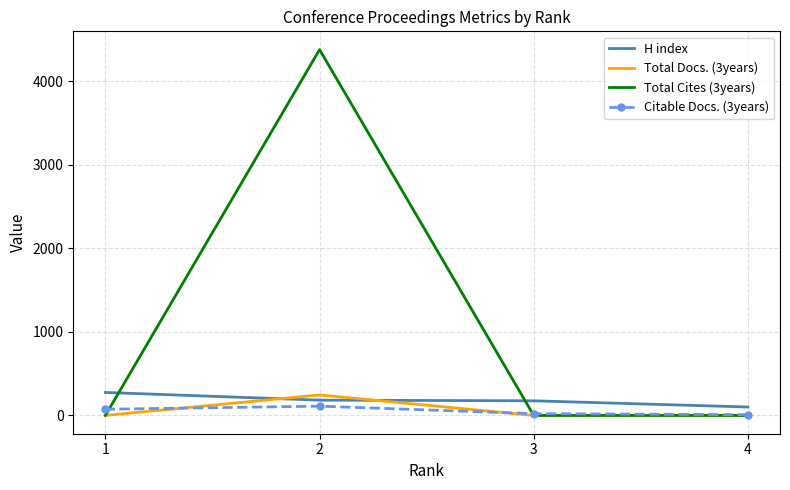

Is the value of Total Cites (3years) at 1 greater than the value of Total Docs. (3years) at 3?

No